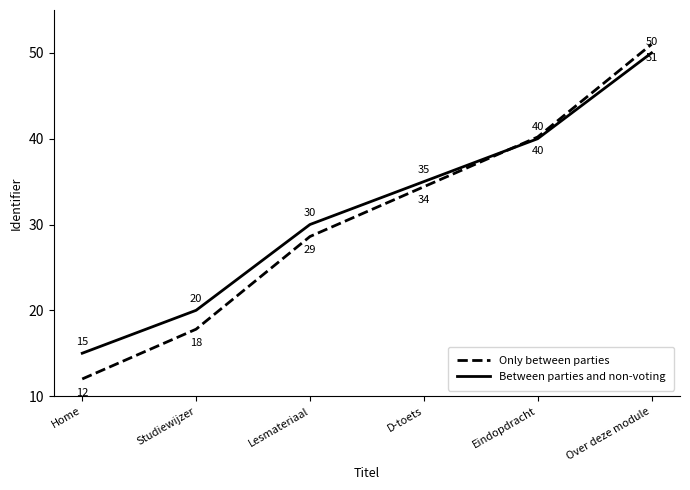

Which series ends up on top after the final intersection of Between parties and non-voting and Only between parties?

Only between parties